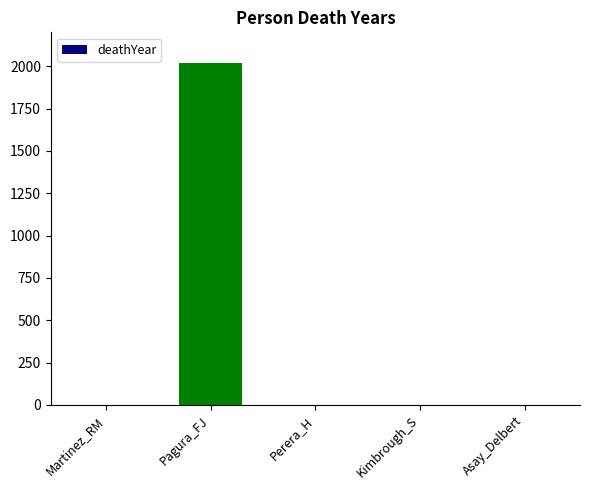

True or false: the data shows 0 at Perera_H.

True